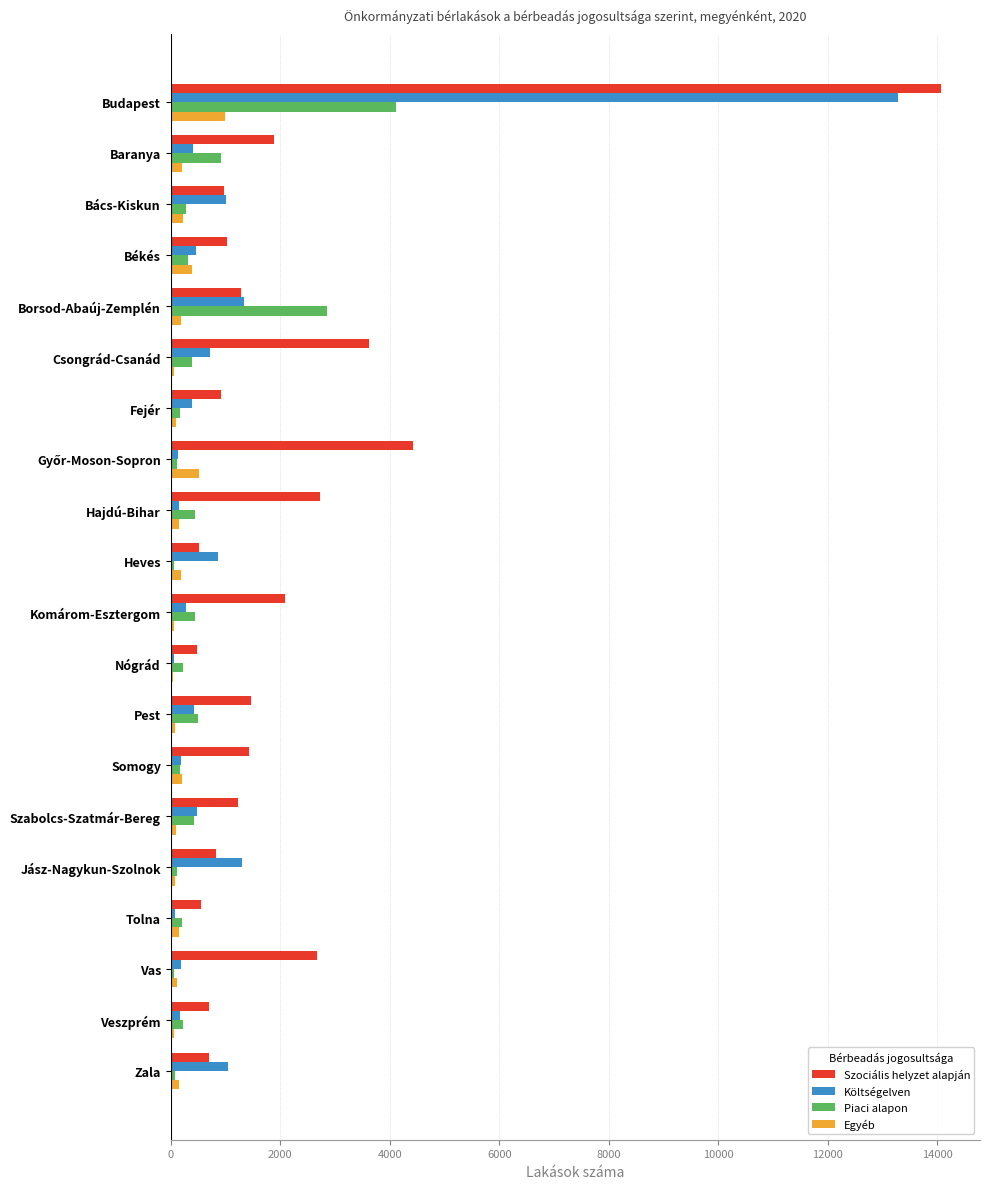

True or false: Költségelven has a value of 326 at Borsod-Abaúj-Zemplén.

False